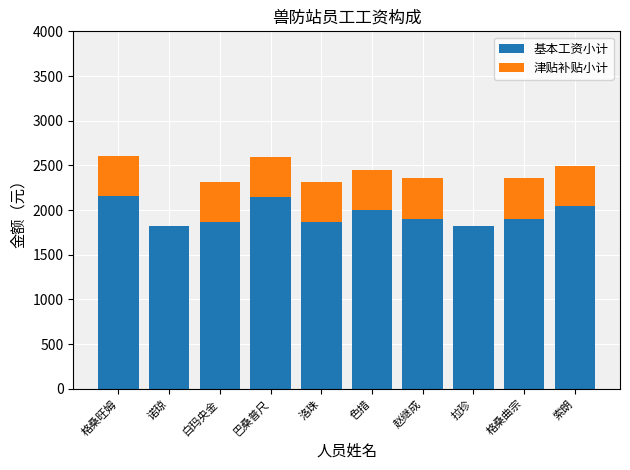

What is the sum of all 基本工资小计 values?

19528